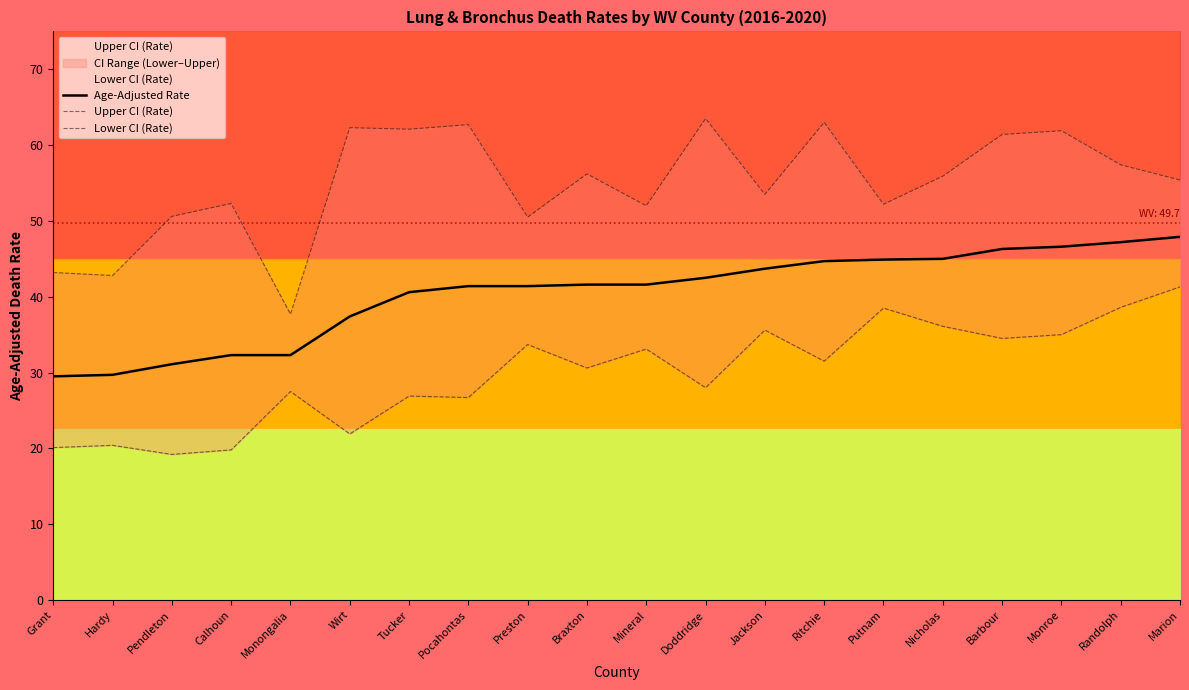

Which series changed the most between Mineral and Barbour?

Upper CI (Rate)